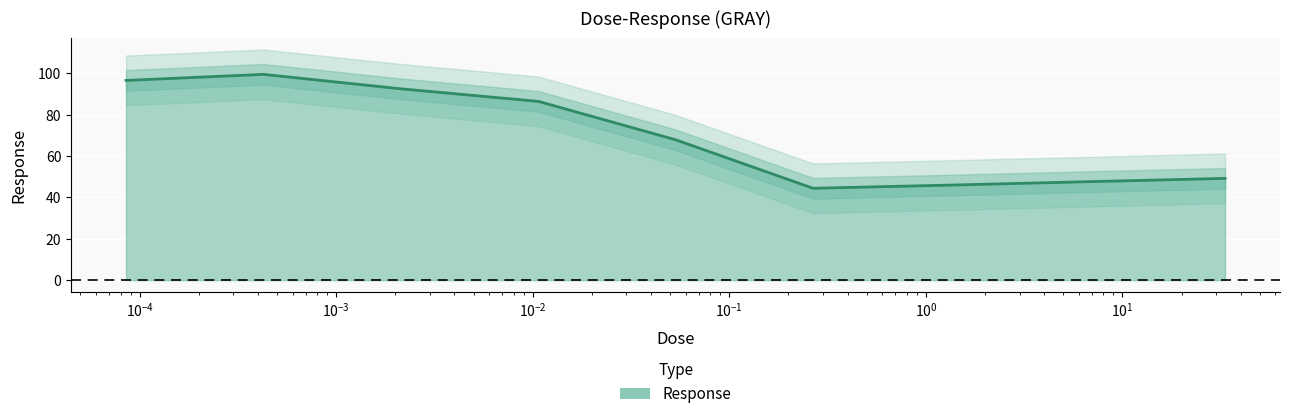

What is the greatest value displayed?

99.4